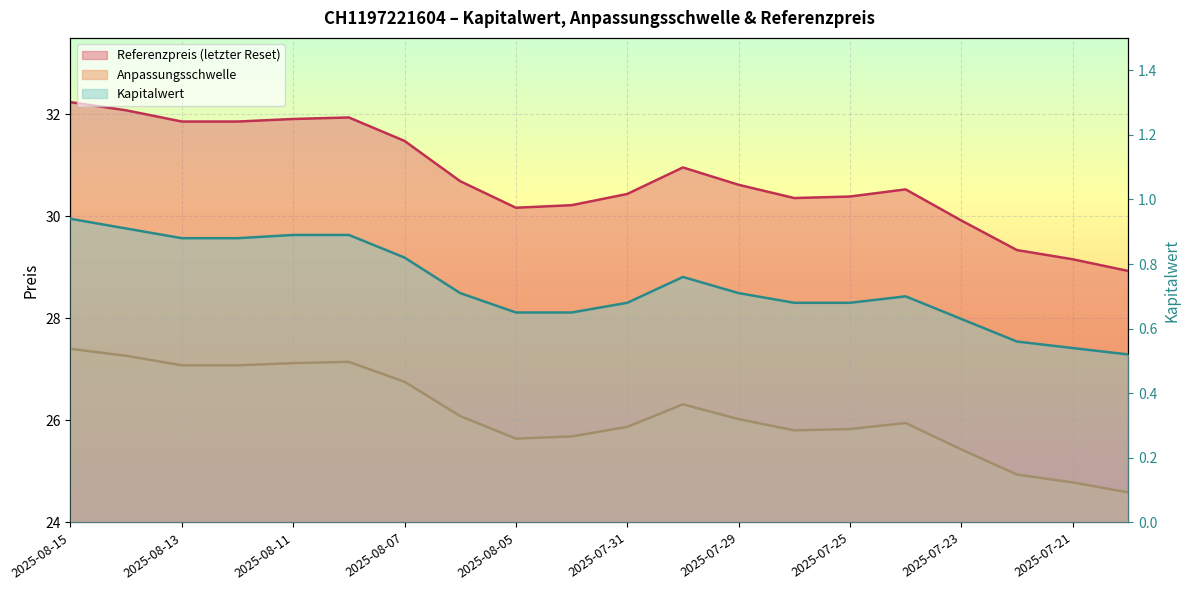

True or false: Anpassungsschwelle and Kapitalwert intersect in this chart.

False